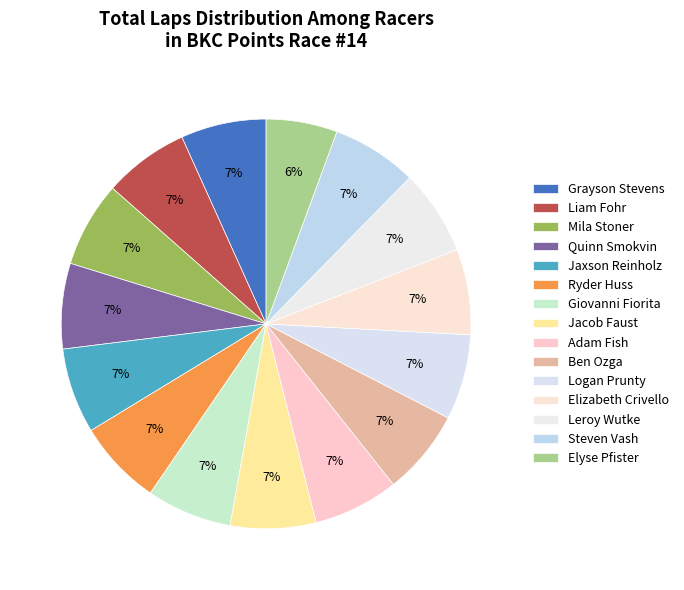

Which slice is the smallest?

Elyse Pfister